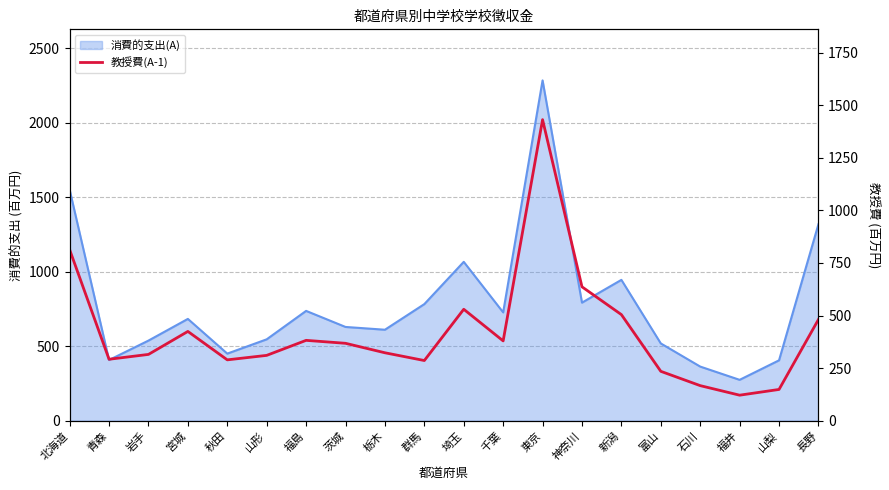

Reading left to right, what are all the values shown in this chart?

813.0	292.0	315.1	424.3	289.2	310.5	381.9	367.9	322.9	286.0	529.7	379.3	1431.0	636.4	504.3	234.7	166.7	121.3	148.5	481.0